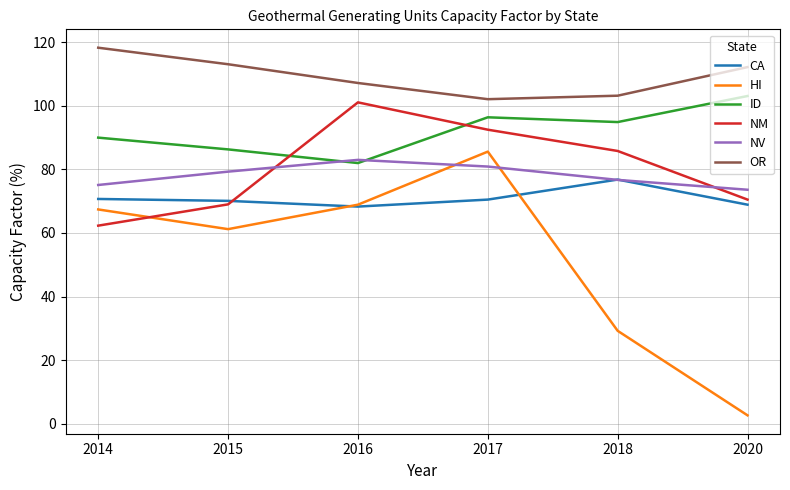

Is the value of ID at 2015 greater than the value of NM at 2017?

No